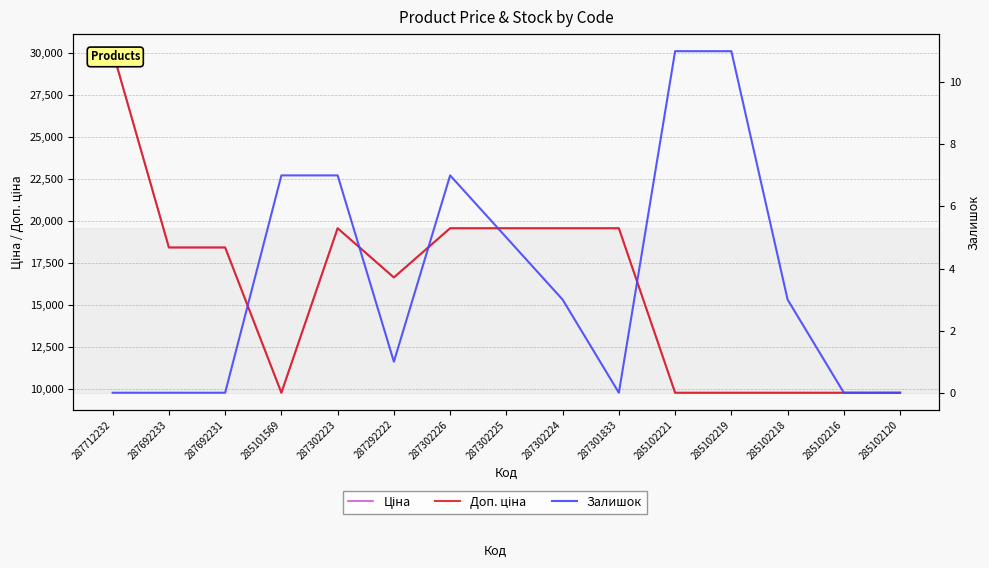

True or false: Доп. ціна and Залишок cross at least once.

False